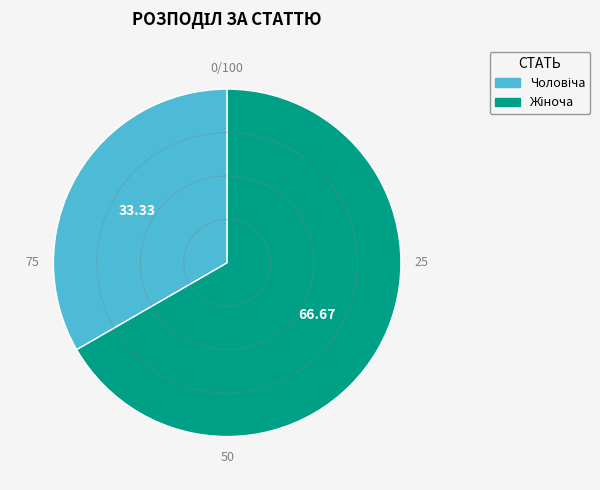

Does any single category account for the majority?

Yes